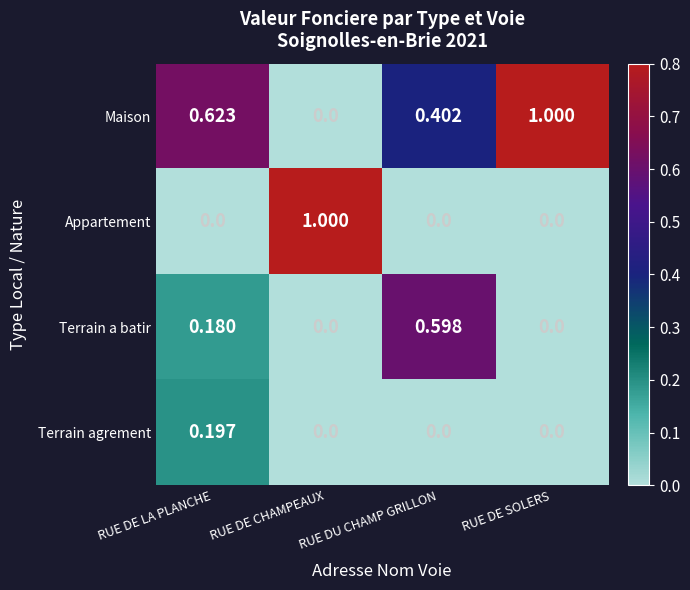

Which series has the largest total across all categories?

Maison